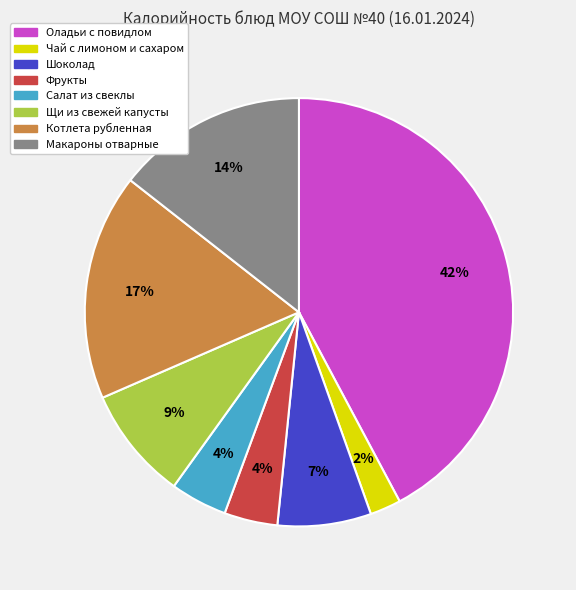

True or false: Фрукты accounts for 14% of the total.

False